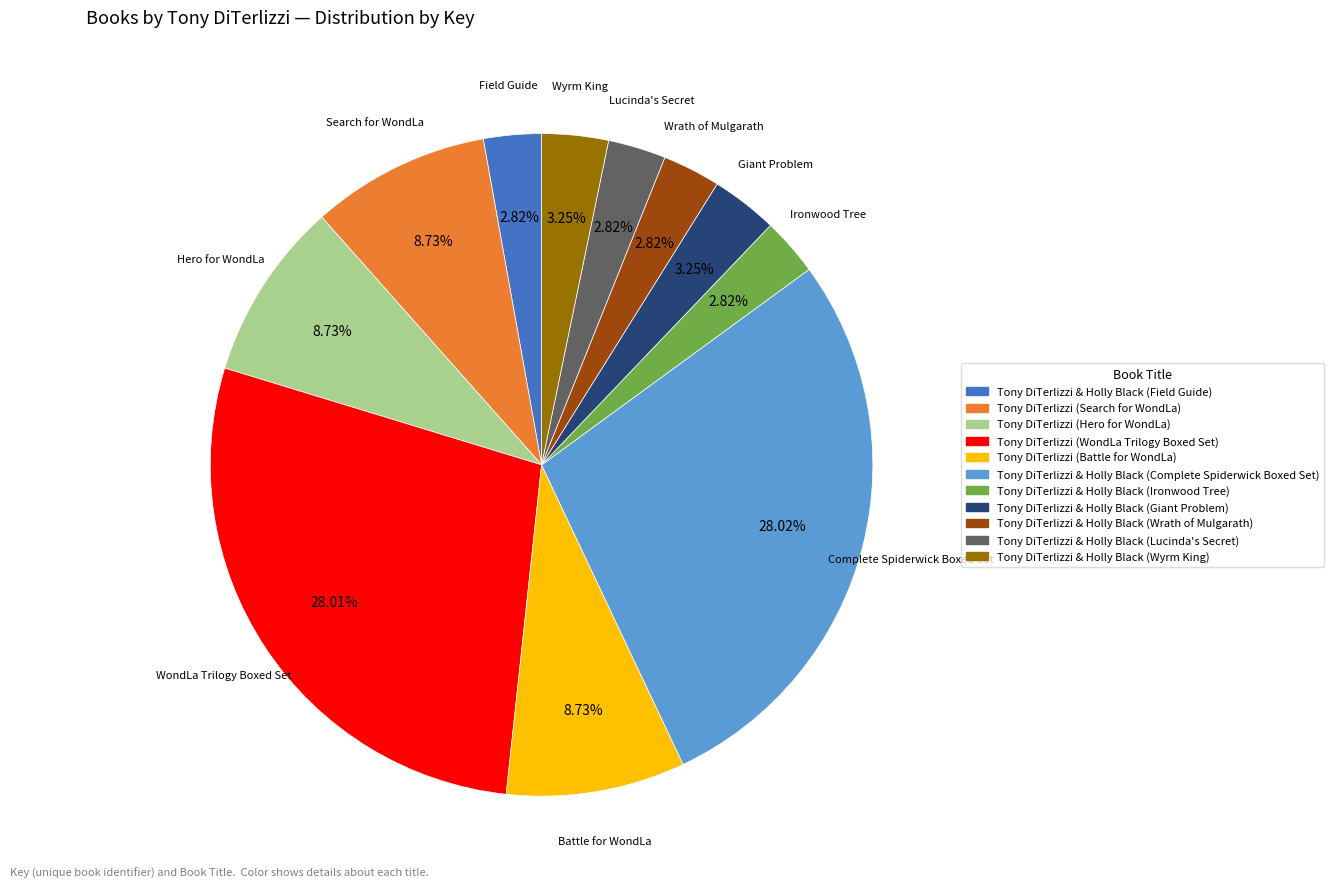

Does Tony DiTerlizzi & Holly Black (Wrath of Mulgarath) represent more than half of the total?

No